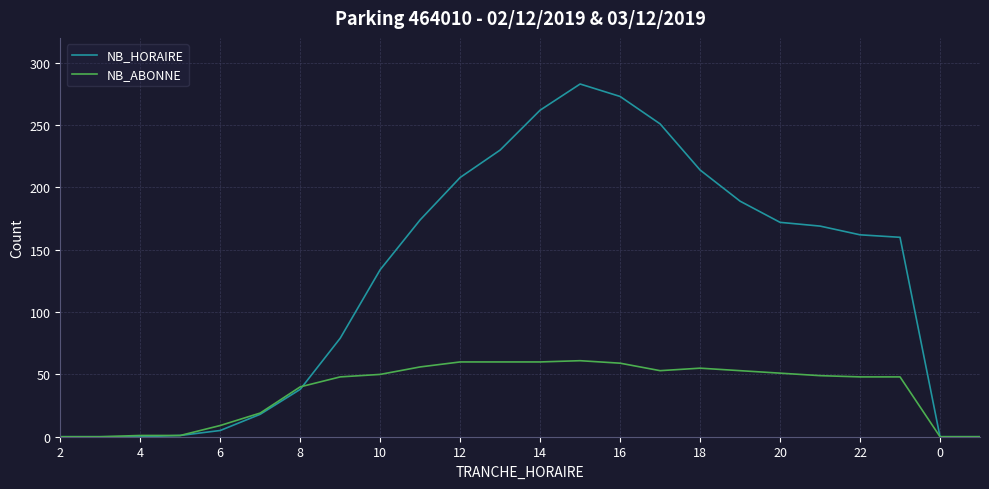

What is the maximum value for NB_ABONNE?

61